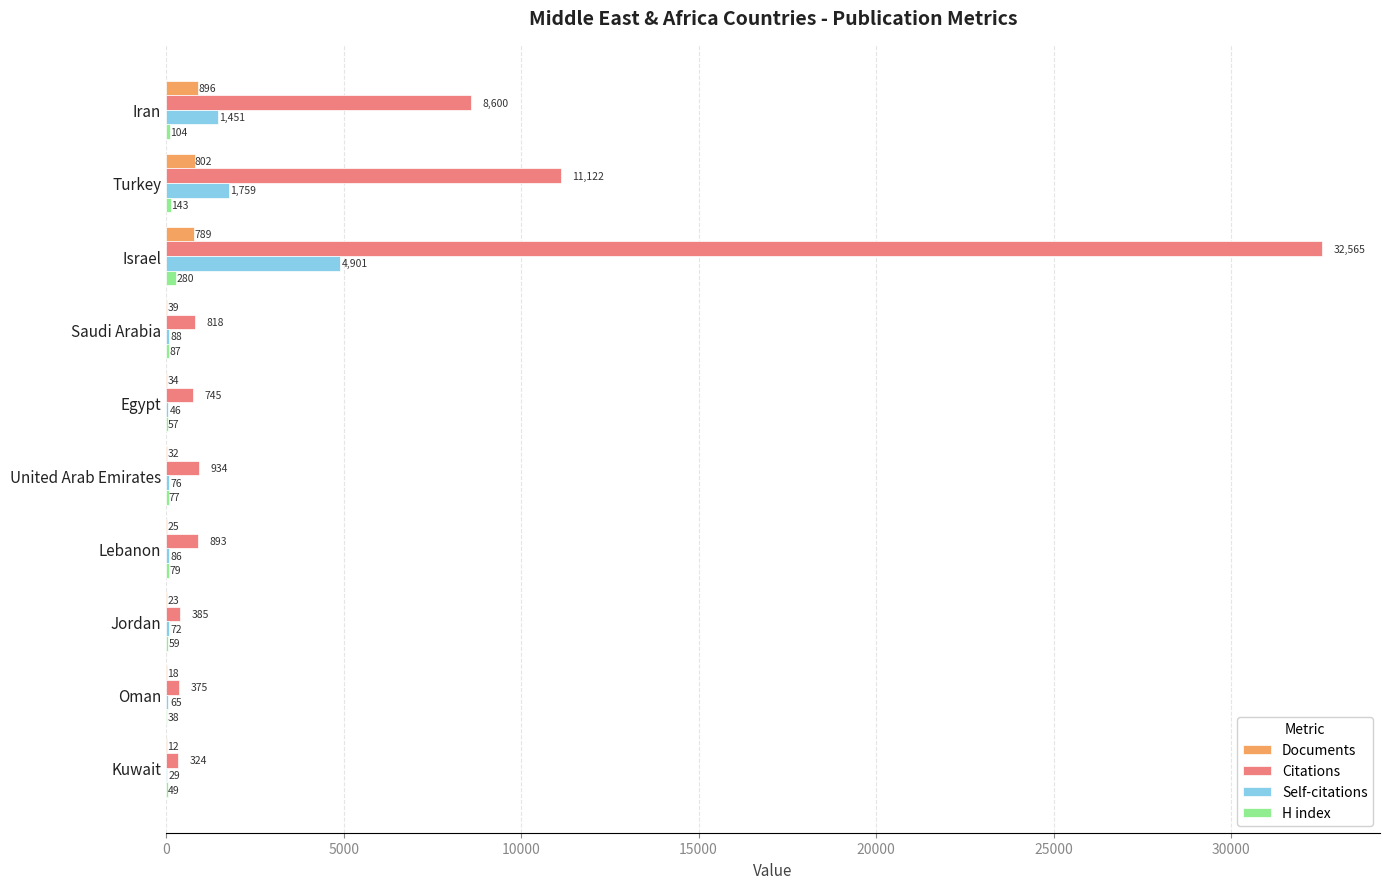

Which category has the highest value across all series?

Israel